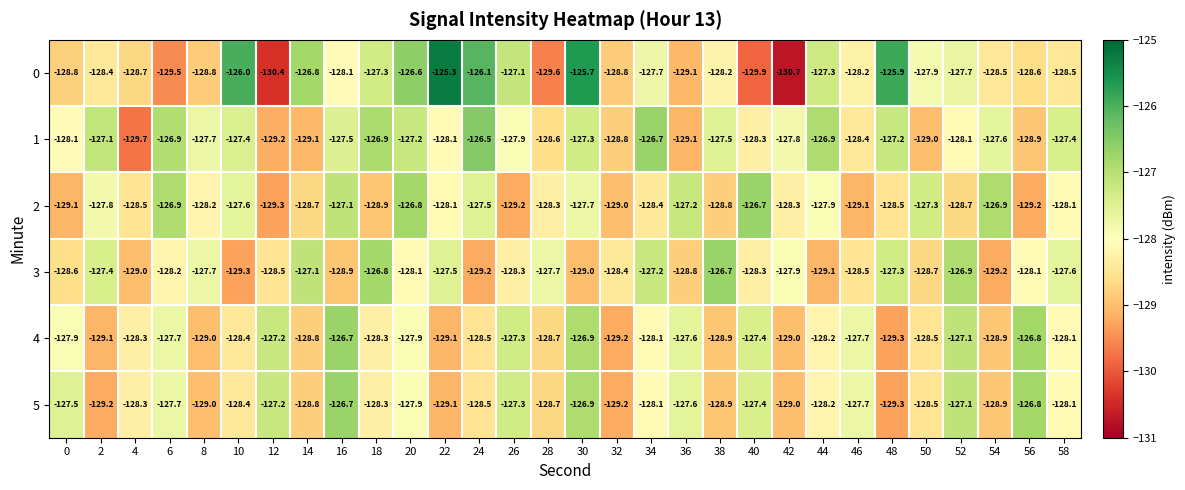

At which category is the sum across all series the highest?

30